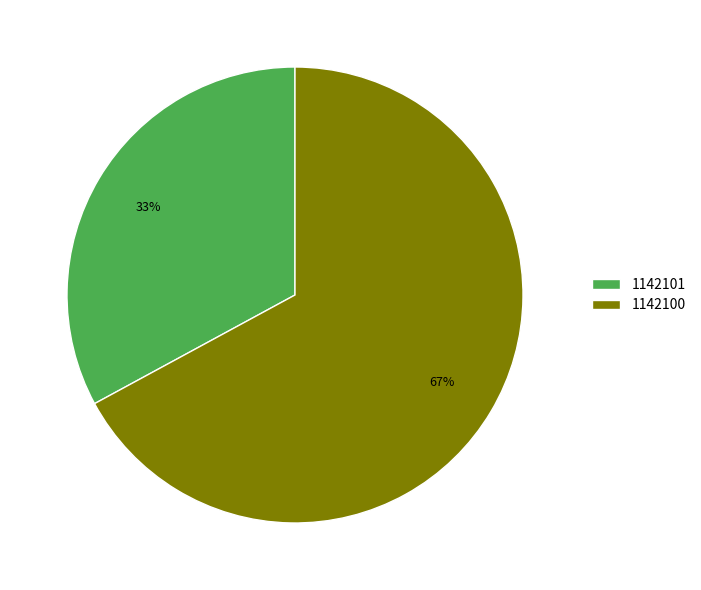

Rank the categories by value from lowest to highest.

1142101, 1142100